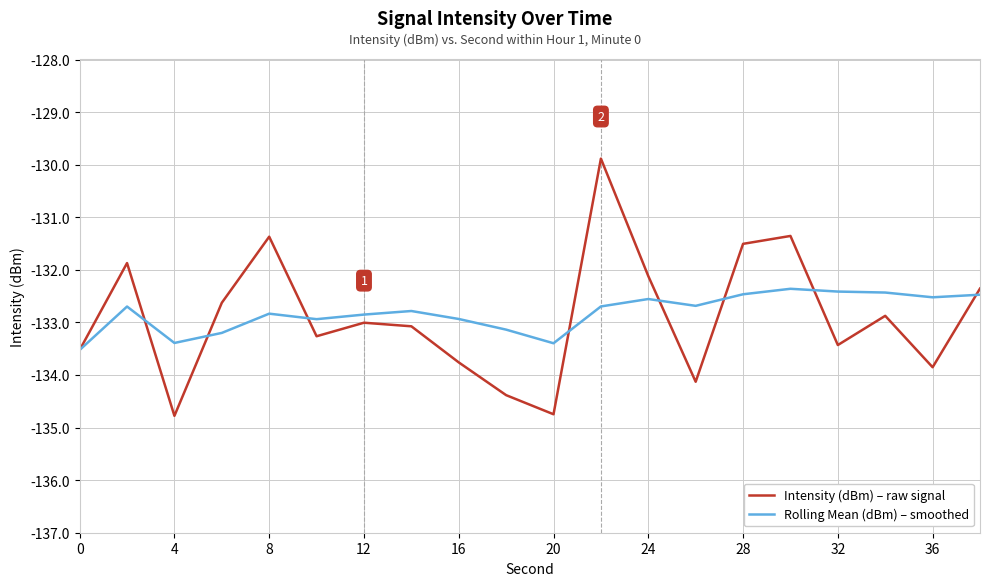

What is the minimum value for Intensity (dBm) – raw signal?

-134.8